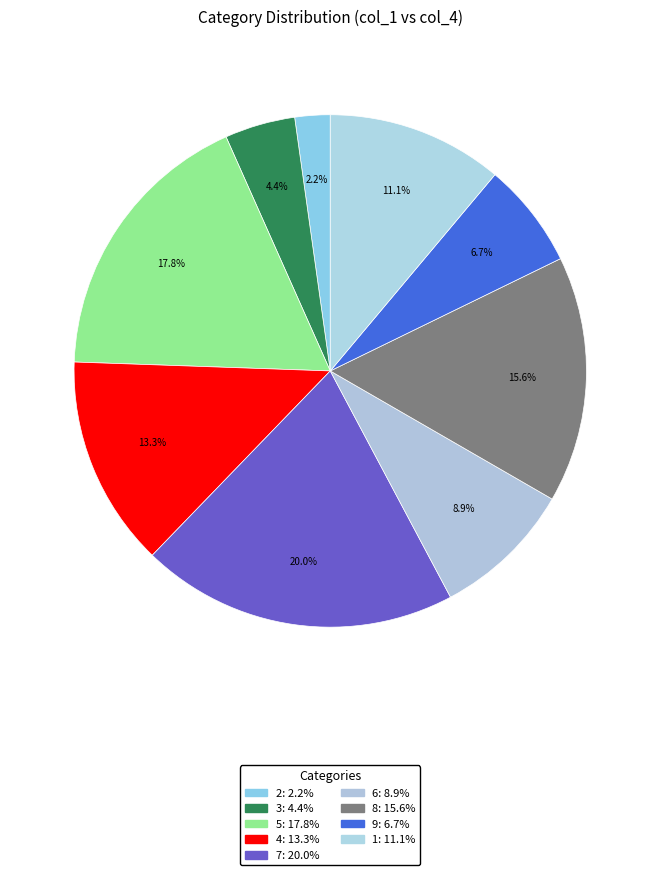

What is the change in value from 4 to 8?

+1